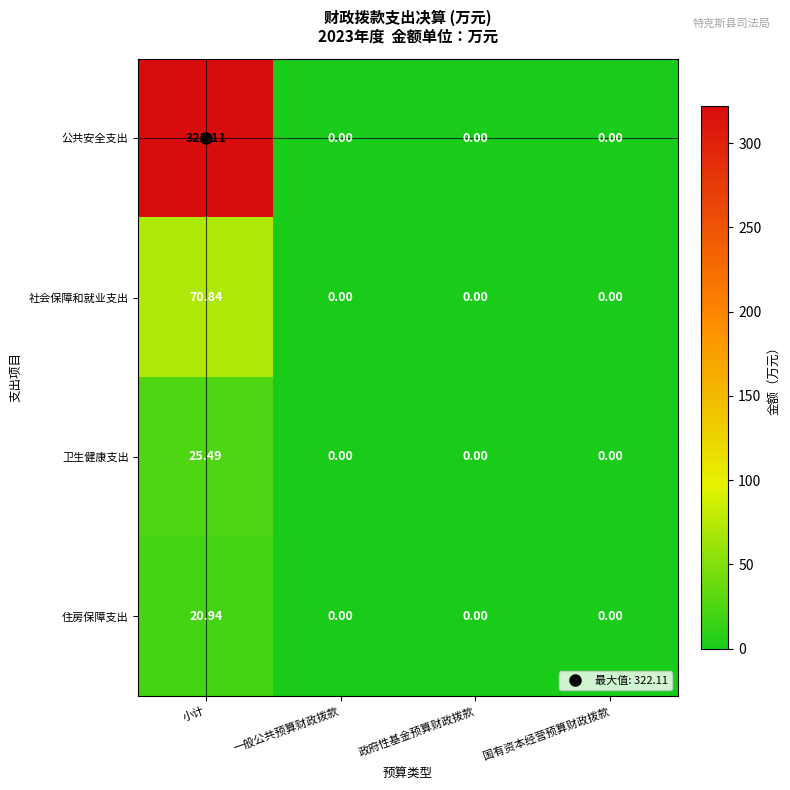

Which category has the highest value in the 住房保障支出 series?

小计